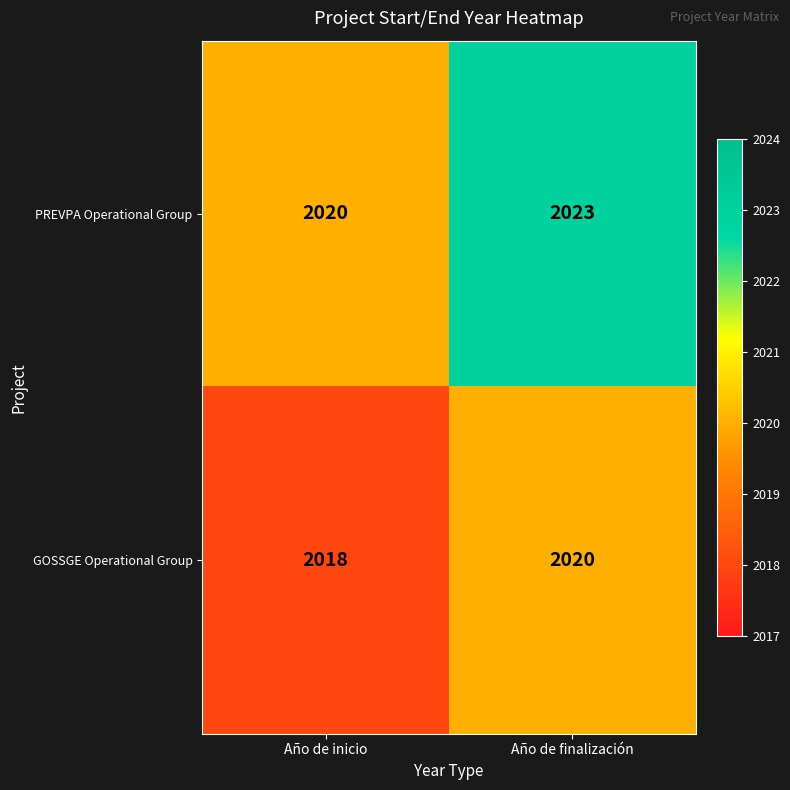

What is the average value of the PREVPA Operational Group series?

2022